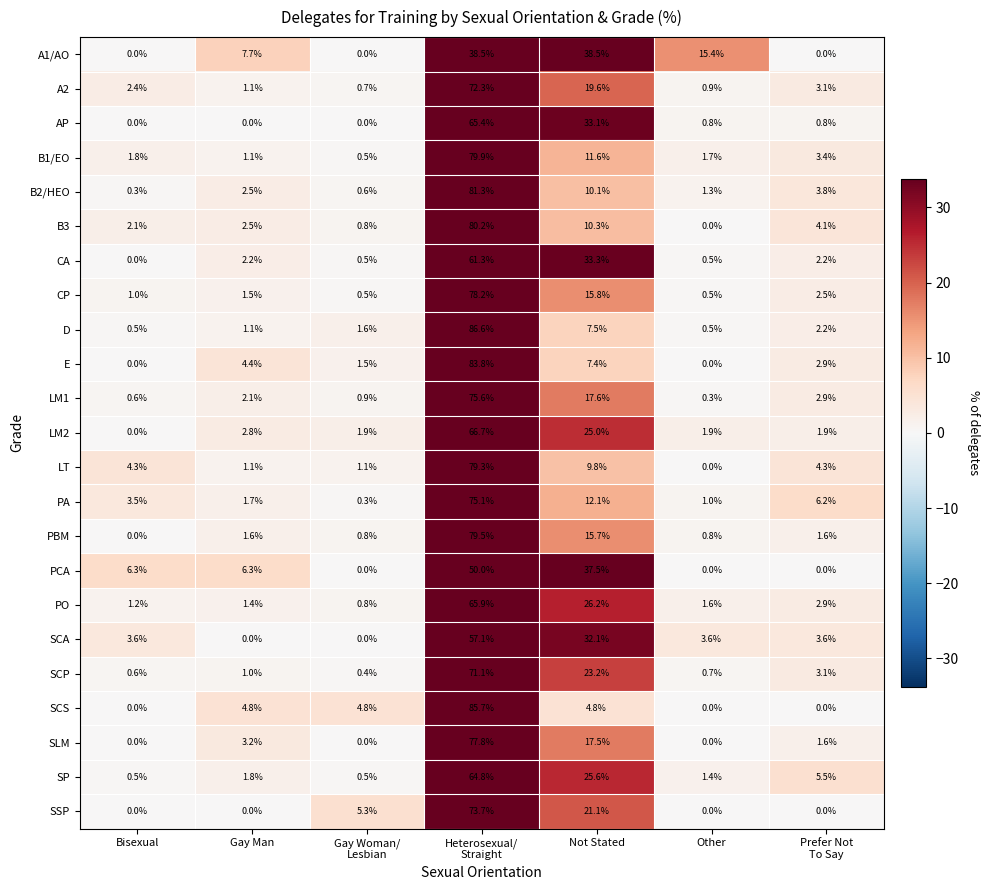

Count the number of data series in this chart.

23